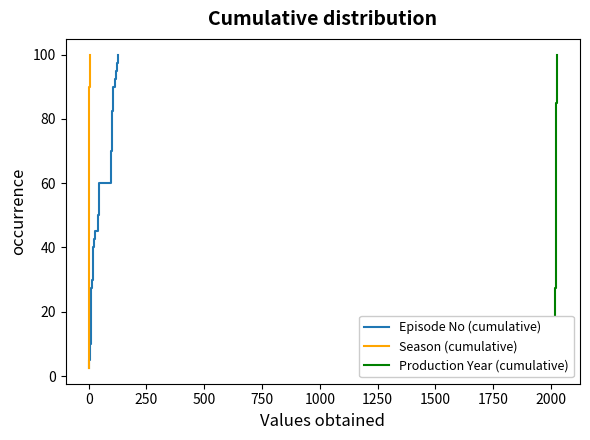

How many lines are shown in the chart?

3